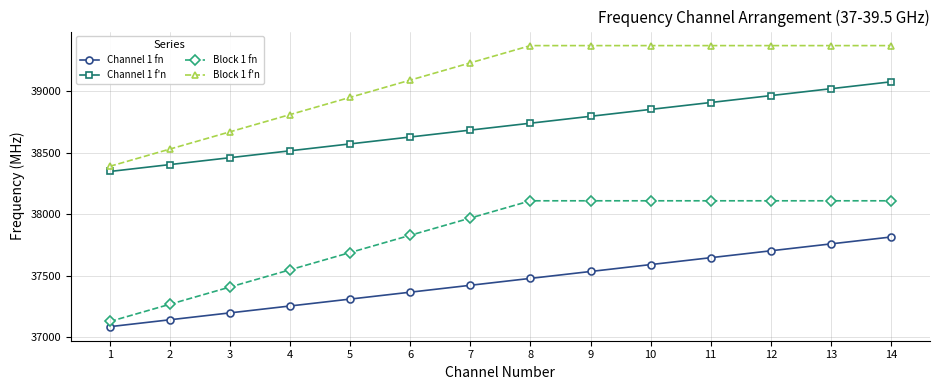

What is the average value of the Channel 1 f'n series?

38710